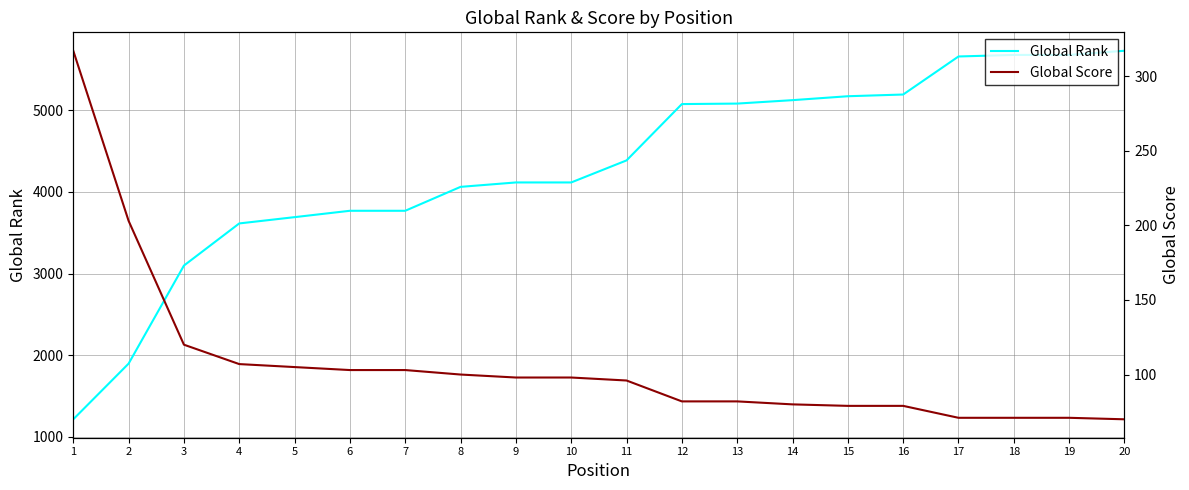

What is the spread (max minus min) of values at 14?

5044